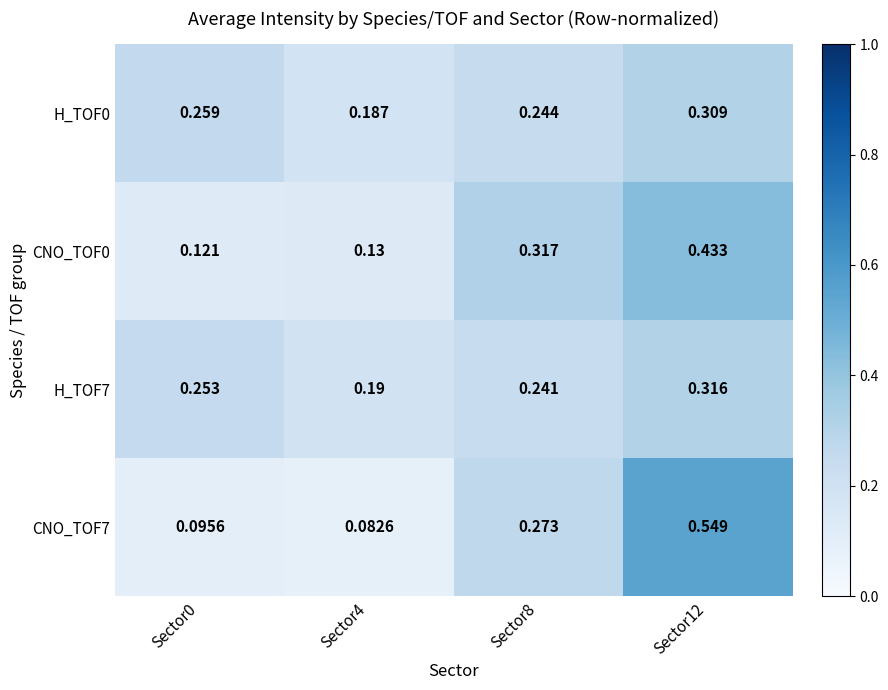

At how many categories does at least one series exceed 0?

4